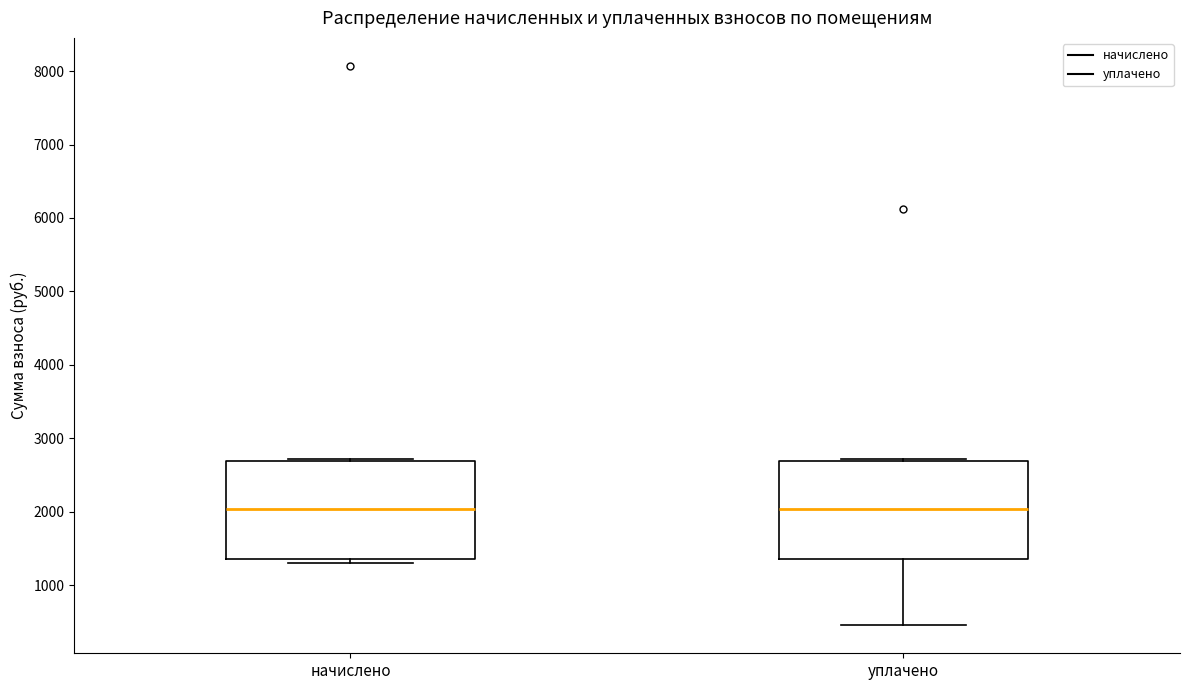

Where does the lower whisker of the box for уплачено end on the y-axis? The values are not printed on the chart, so give them approximately, as read against the axis.

500